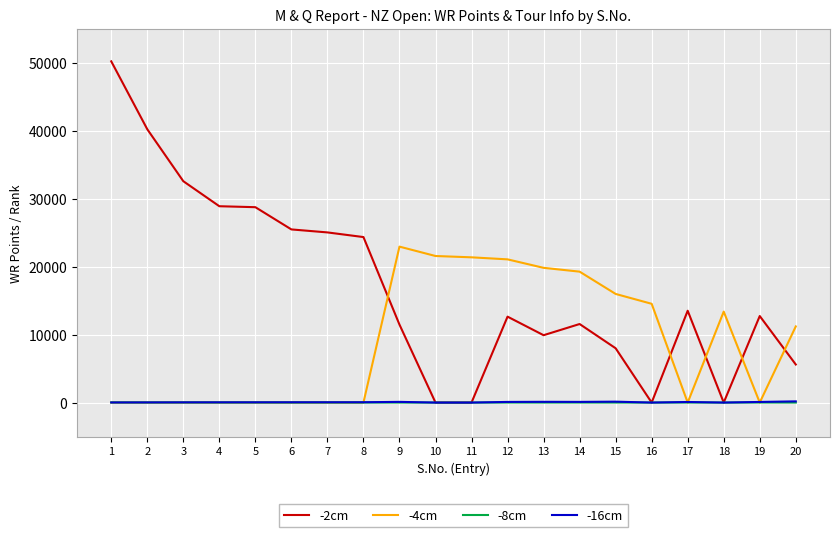

At which label does -8cm first exceed 8?

1